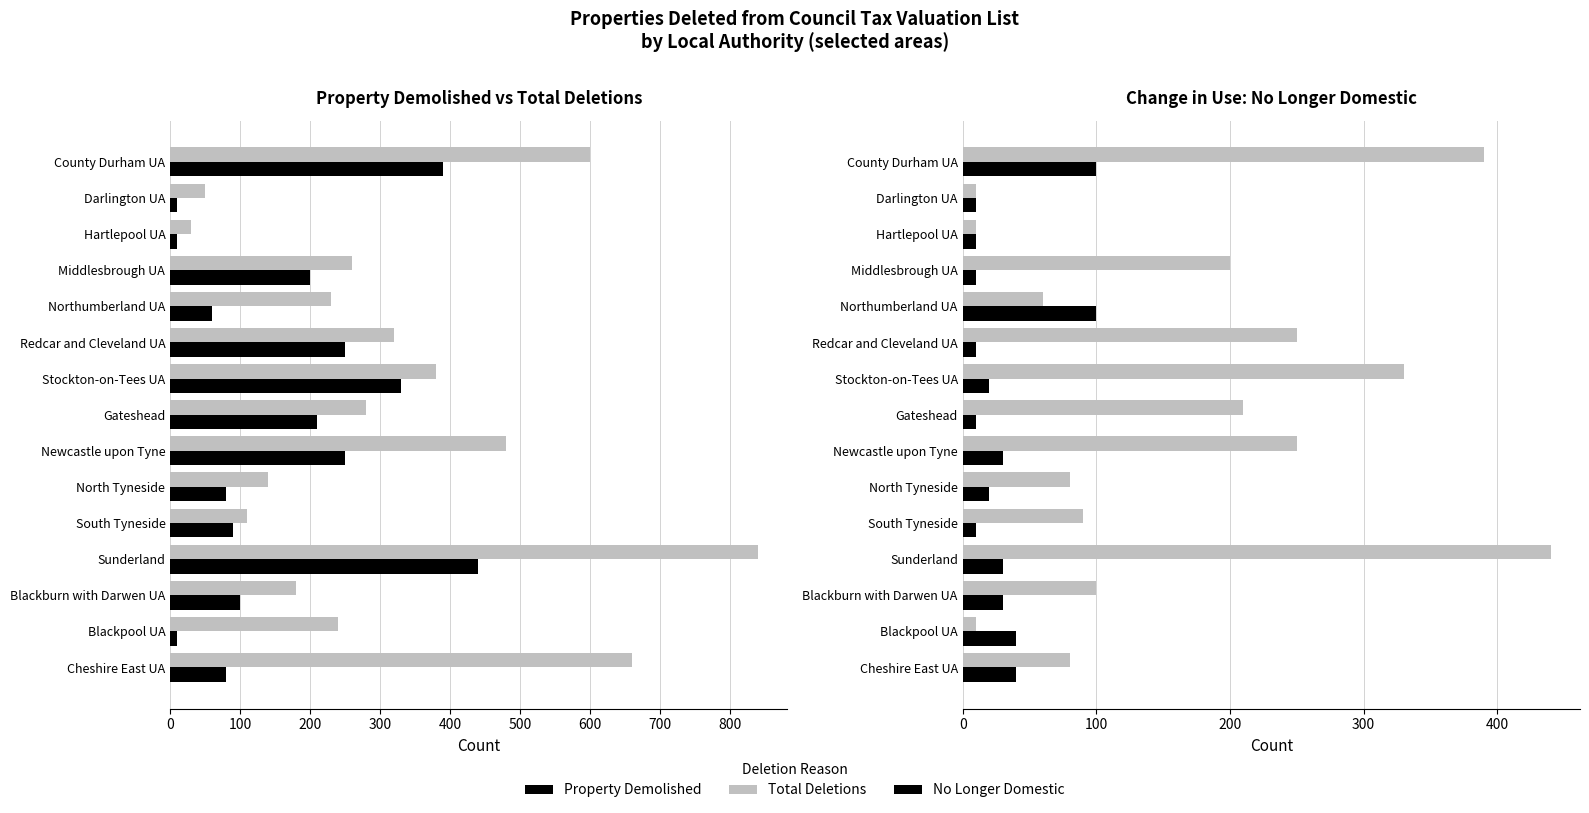

What is the label of the 13th bar from the right?

Hartlepool UA